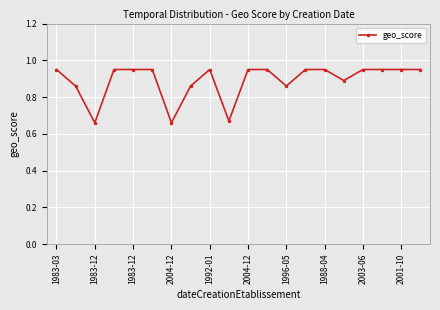

How many values are between 0 and 1?

20